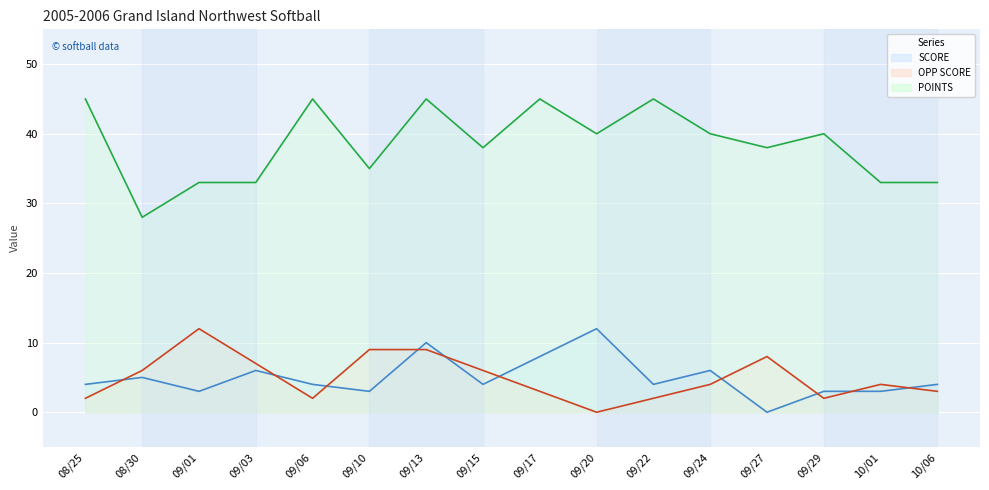

What is the label of the 10th point from the left?

09/20